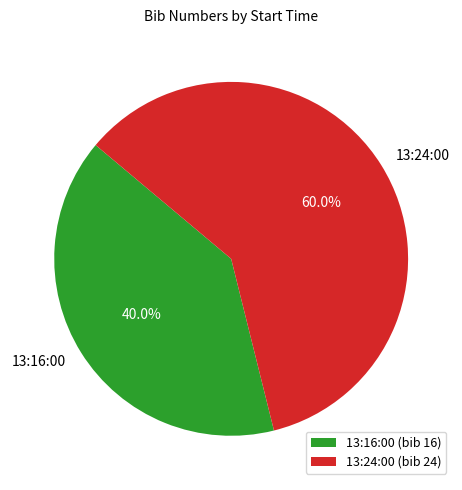

What is the total percentage of 13:16:00 and 13:24:00?

100.0%